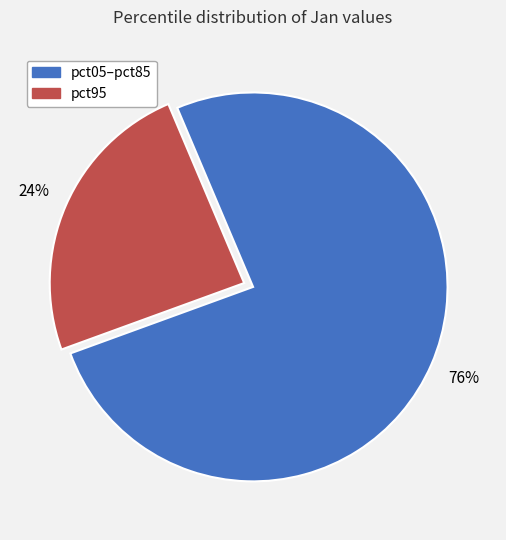

To the nearest percent, what is the difference between the largest and smallest slice percentages?

52%